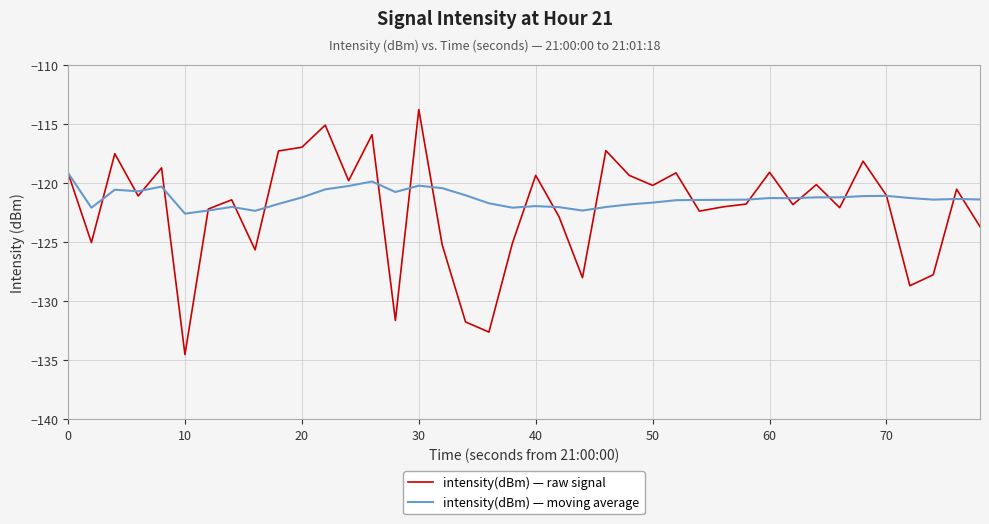

What is the difference between the second highest and minimum values in the intensity(dBm) — moving average series?

2.7